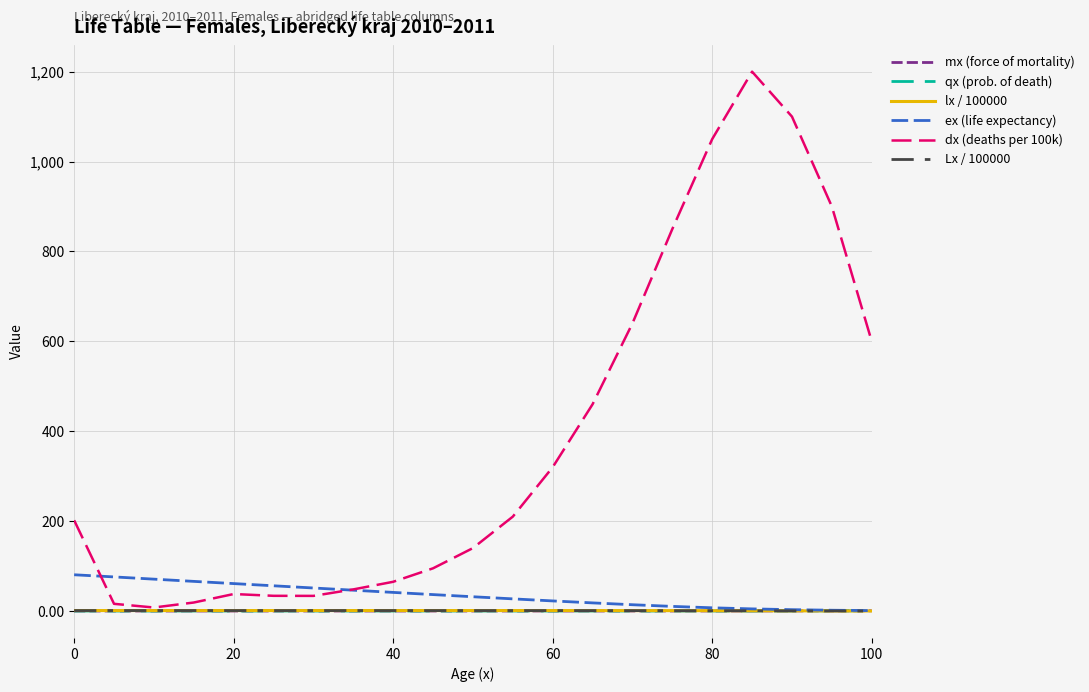

Which series has the largest total across all categories?

dx (deaths per 100k)